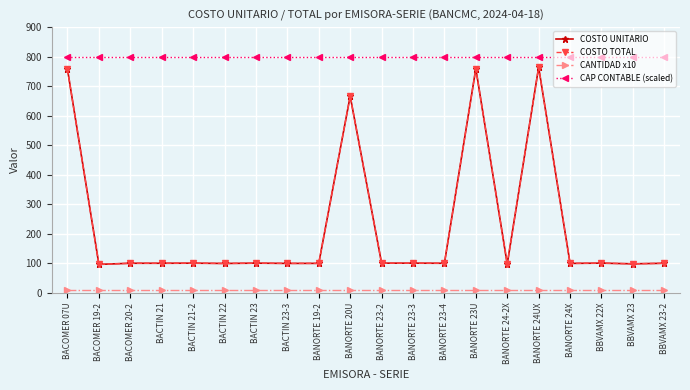

Does the chart have visible grid lines?

Yes